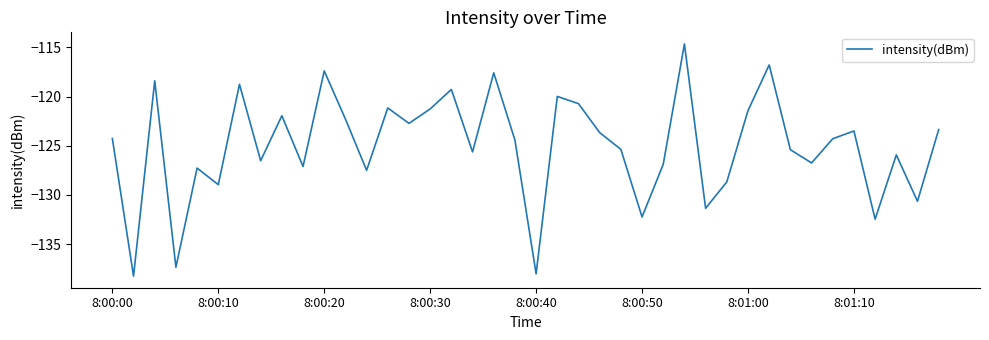

What is the greatest value displayed?

-114.7